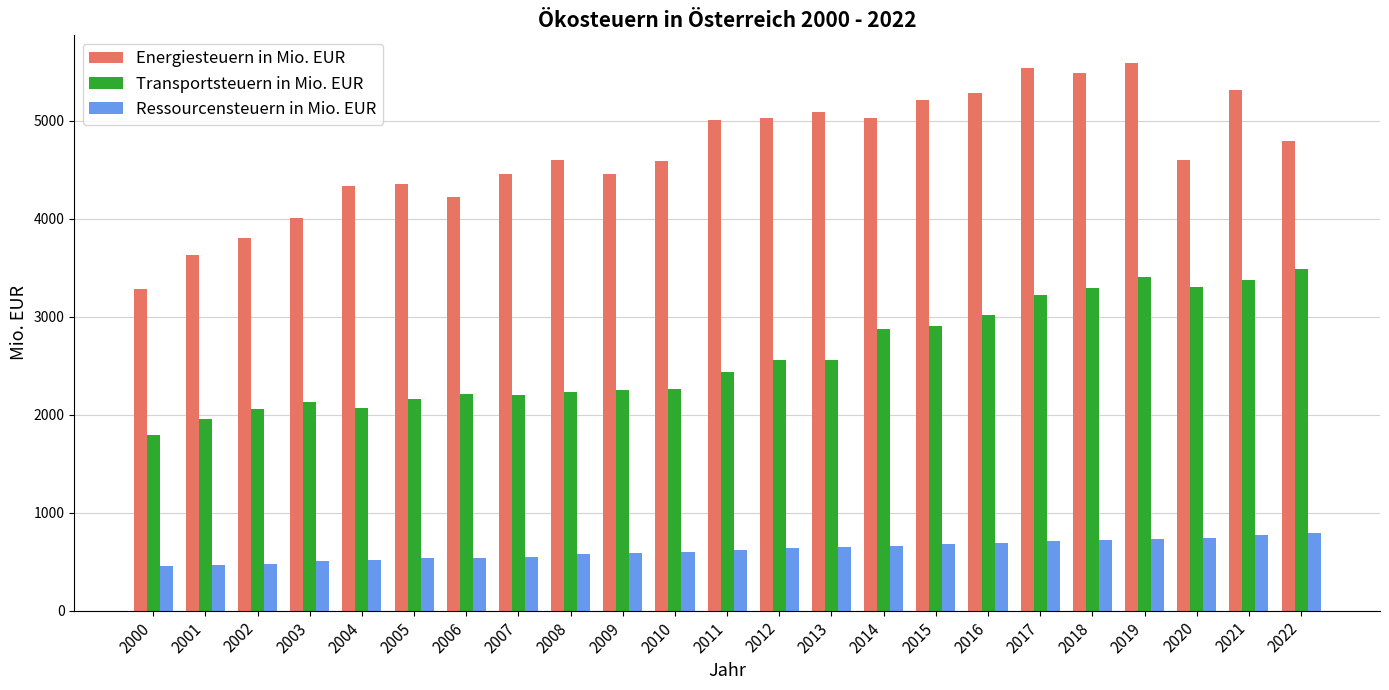

True or false: Ressourcensteuern in Mio. EUR has a value of 233.5 at 2008.

False